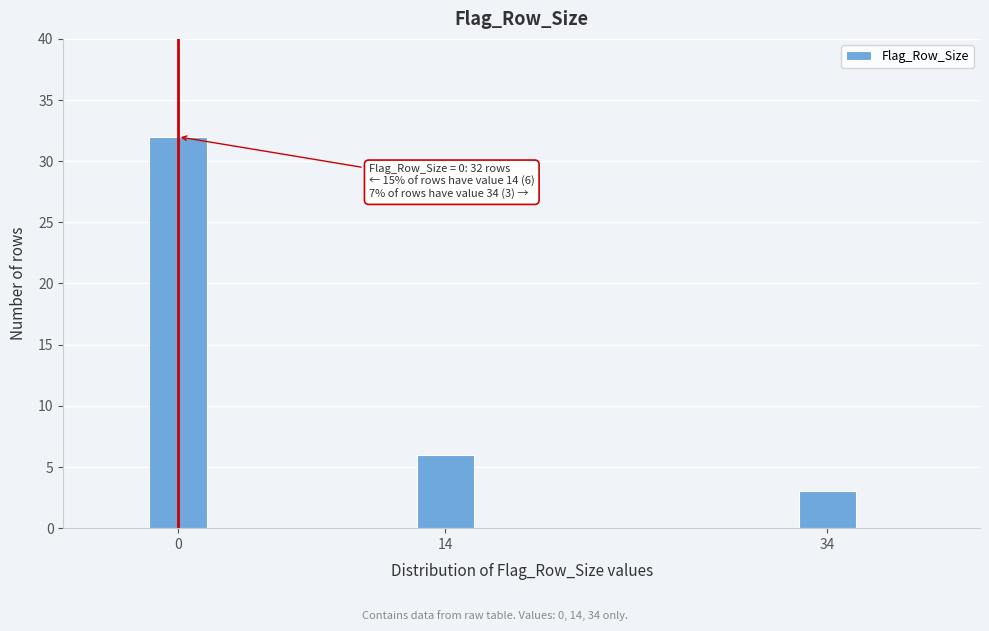

Reading left to right, what are all the values shown in this chart?

32	6	3